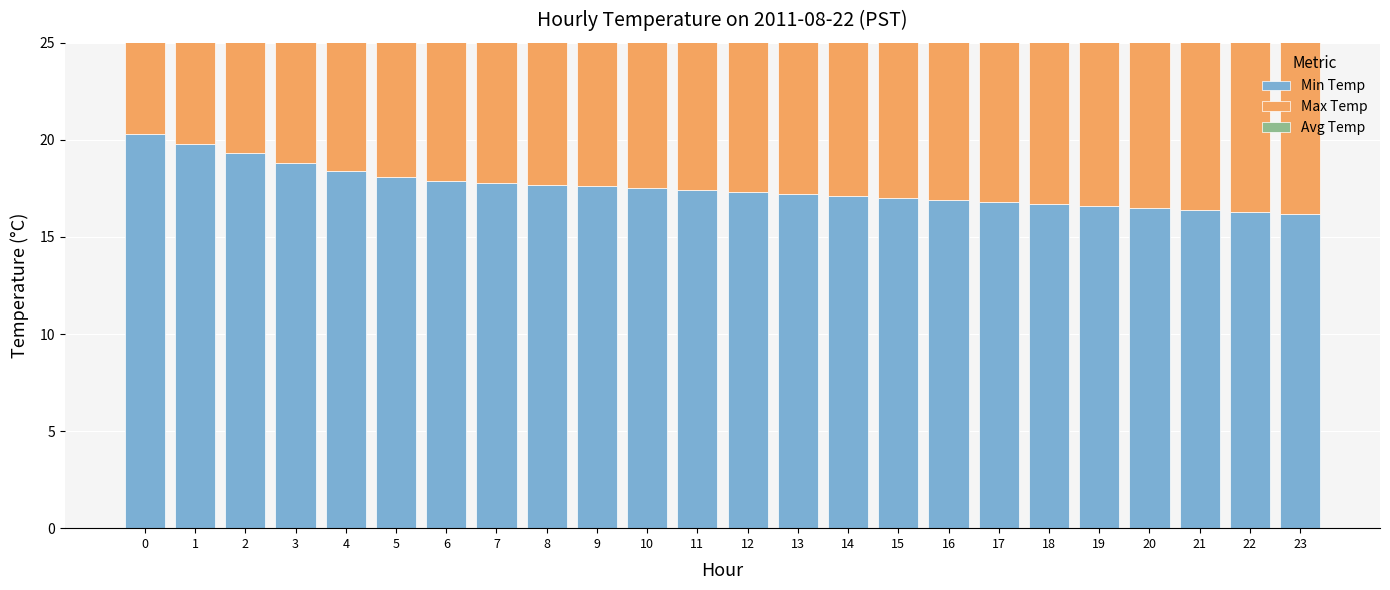

True or false: Avg Temp has a value of 17.6 at 12.

True